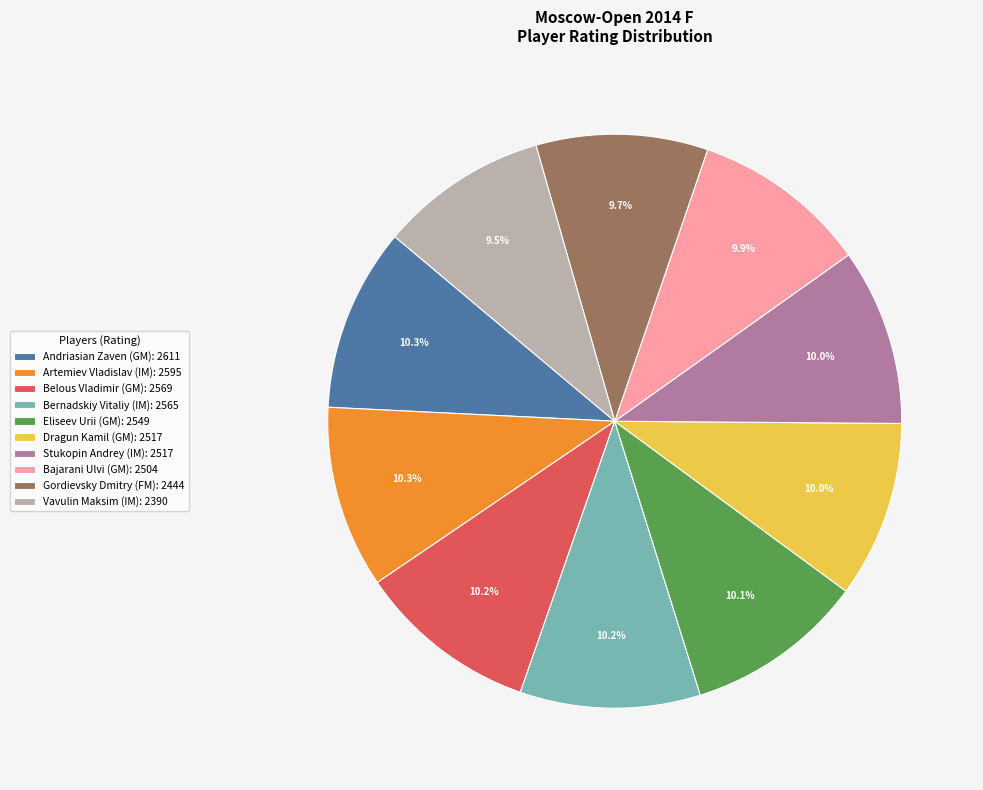

Count the number of slices in the pie.

10